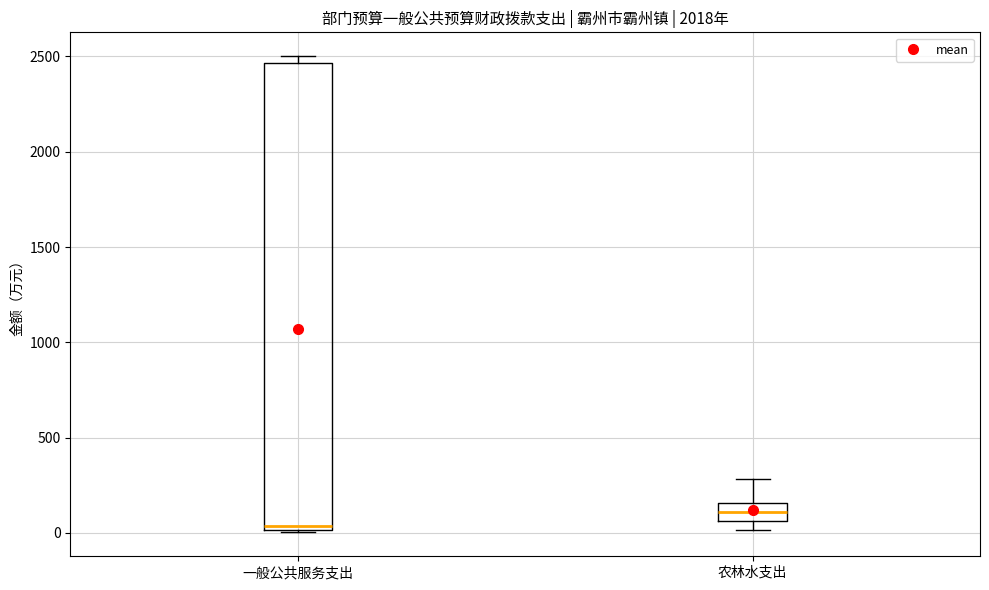

Where is the lower edge of the box for 农林水支出 on the y-axis? The values are not printed on the chart, so give them approximately, as read against the axis.

50